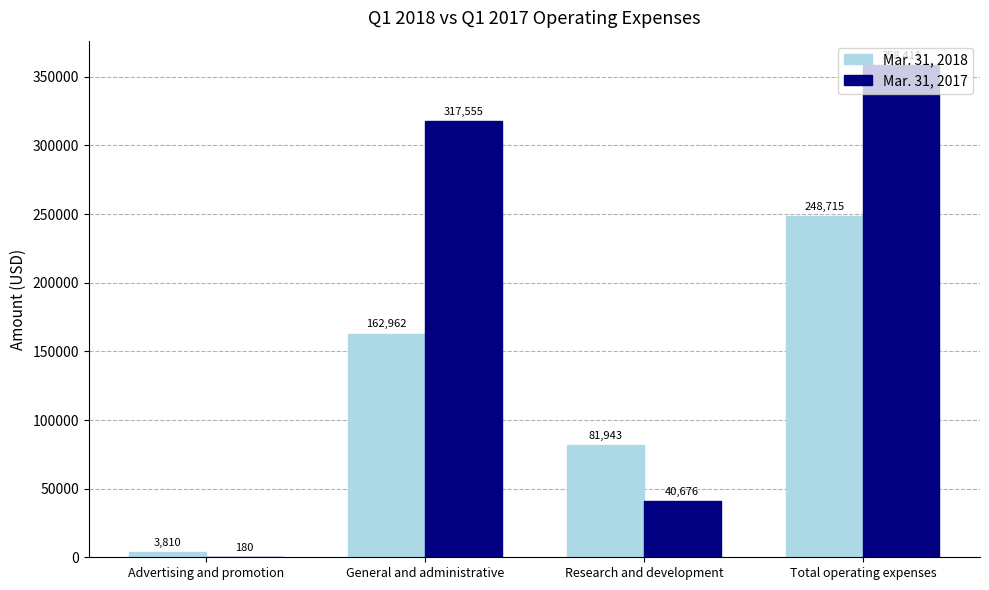

What is the maximum value shown in the chart?

358411